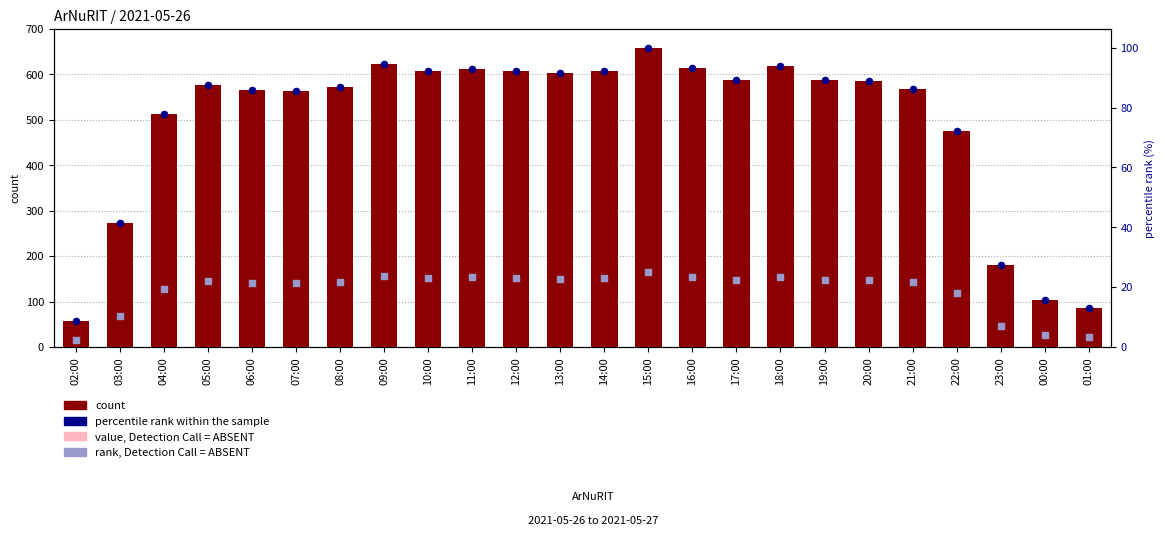

At how many categories does at least one series exceed 364?

19